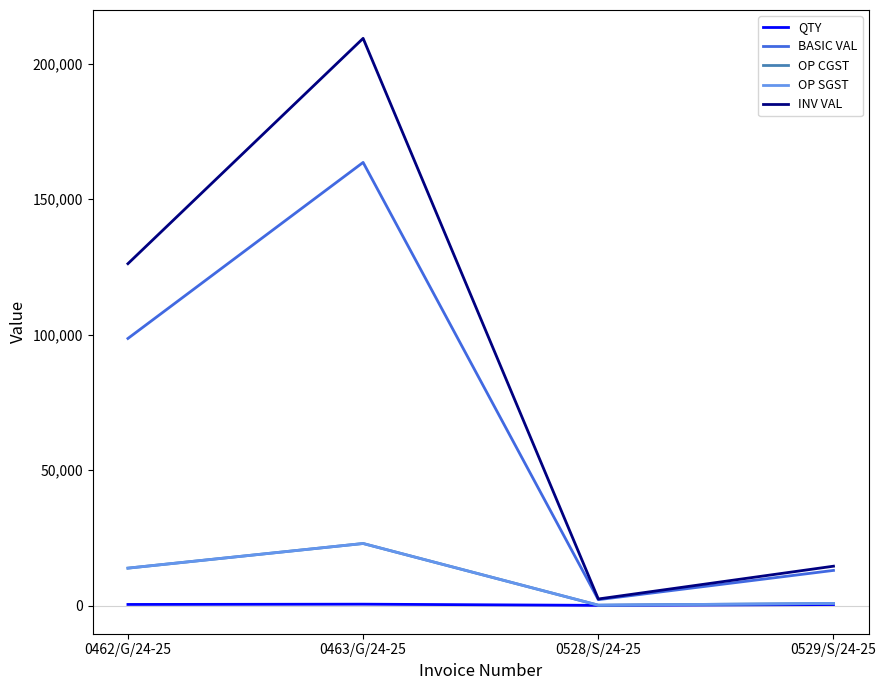

What is the sum of the BASIC VAL values at 0529/S/24-25 and 0463/G/24-25?

176470.0